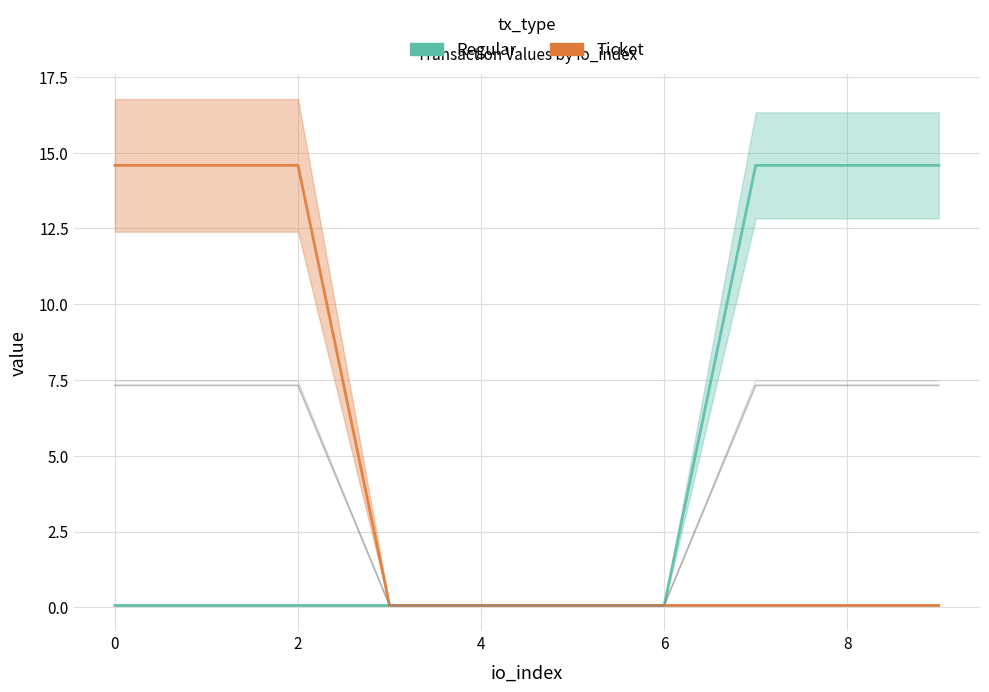

What is the maximum value shown in the chart?

14.6